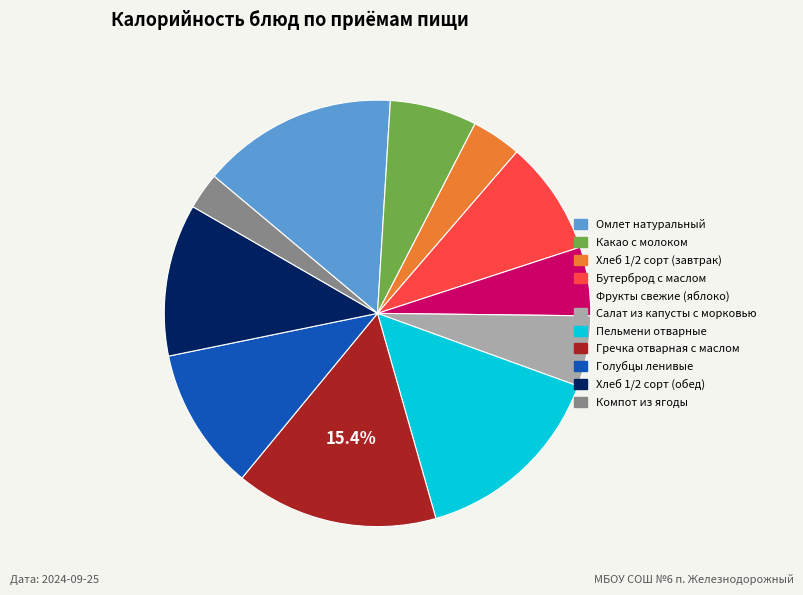

To the nearest percent, what percentage of the pie is Компот из ягоды?

3%